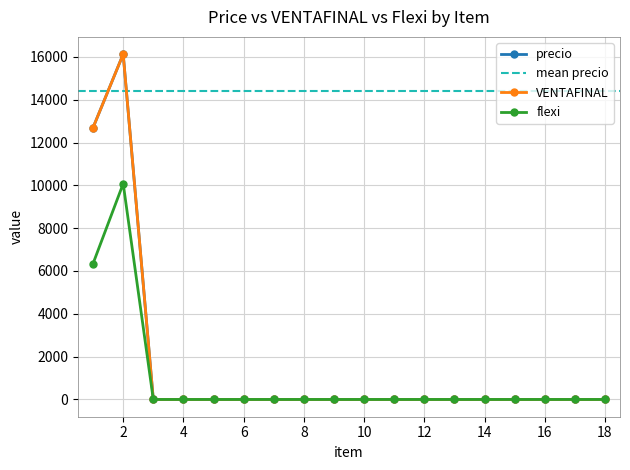

True or false: precio and VENTAFINAL intersect in this chart.

False